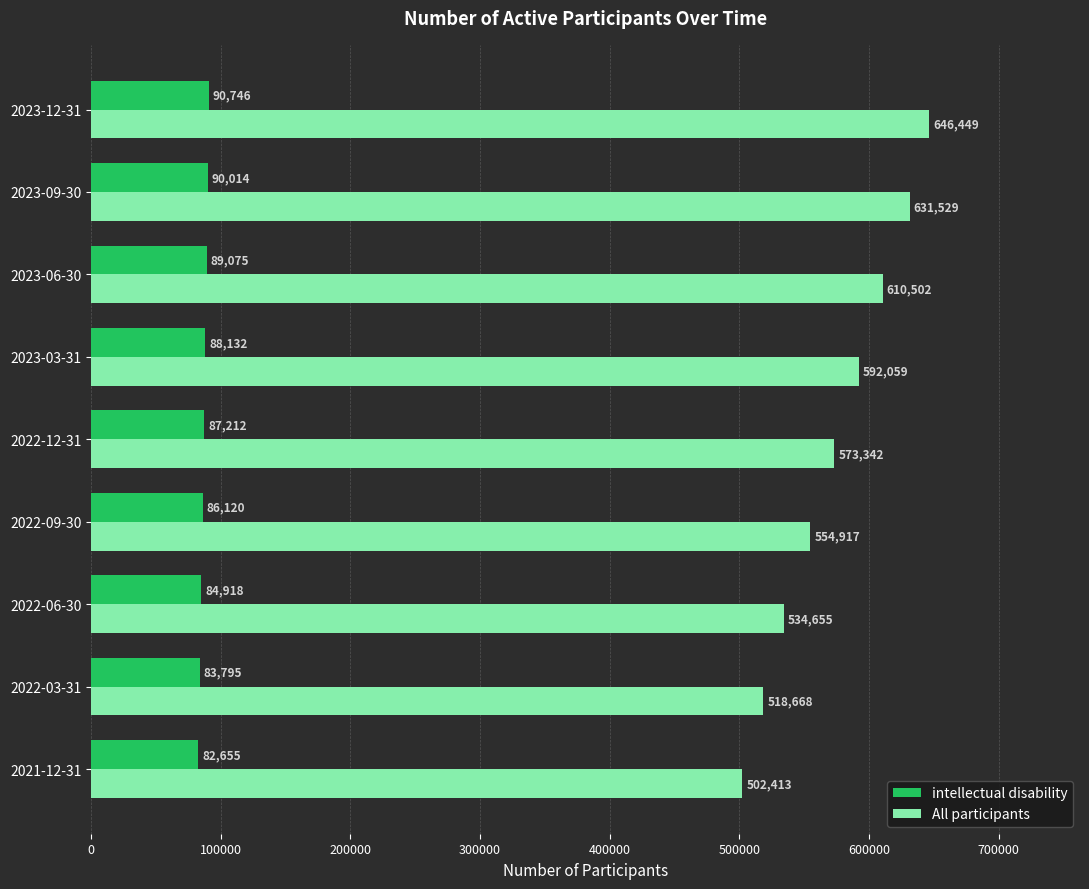

Rank the categories by All participants value from highest to lowest.

2023-12-31, 2023-09-30, 2023-06-30, 2023-03-31, 2022-12-31, 2022-09-30, 2022-06-30, 2022-03-31, 2021-12-31